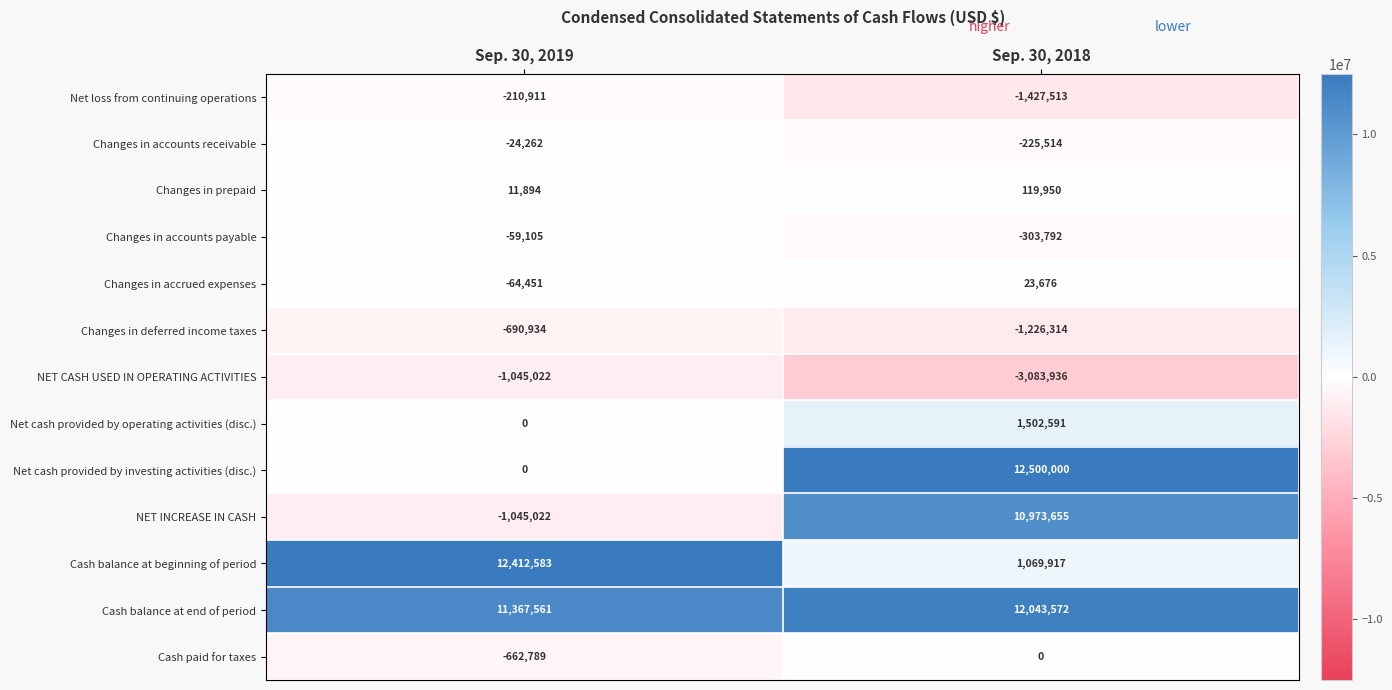

Rank the series by their maximum value, from lowest to highest.

NET CASH USED IN OPERATING ACTIVITIES, Changes in deferred income taxes, Net loss from continuing operations, Changes in accounts payable, Changes in accounts receivable, Cash paid for taxes, Changes in accrued expenses, Changes in prepaid, Net cash provided by operating activities (disc.), NET INCREASE IN CASH, Cash balance at end of period, Cash balance at beginning of period, Net cash provided by investing activities (disc.)